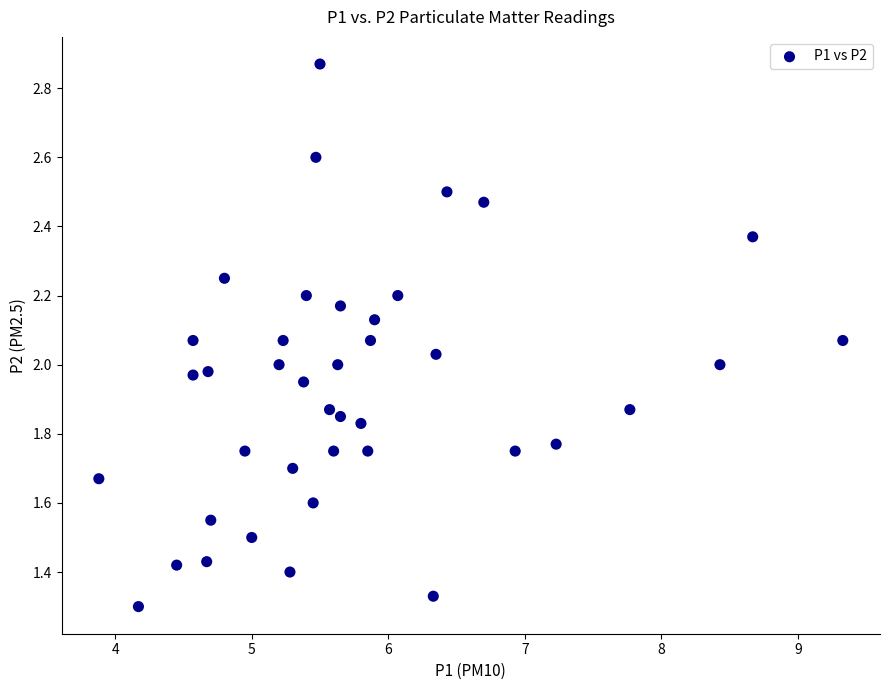

What is the range of X values (max minus min)?

5.5